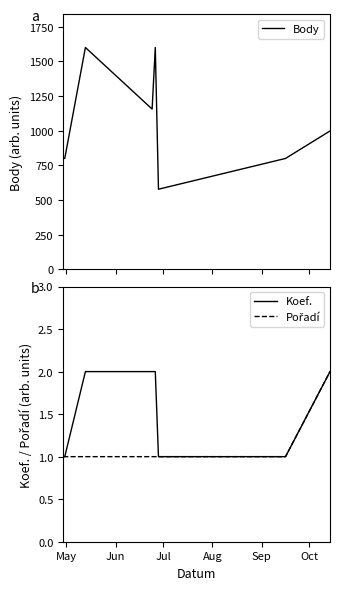

What is the minimum value for Body?

578